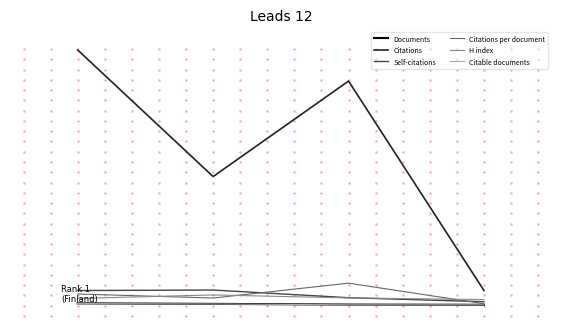

Which series ends up on top after the final intersection of Self-citations and H index?

H index